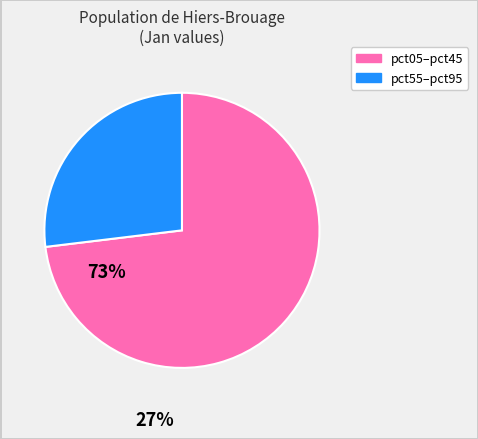

Does any single category account for the majority?

Yes